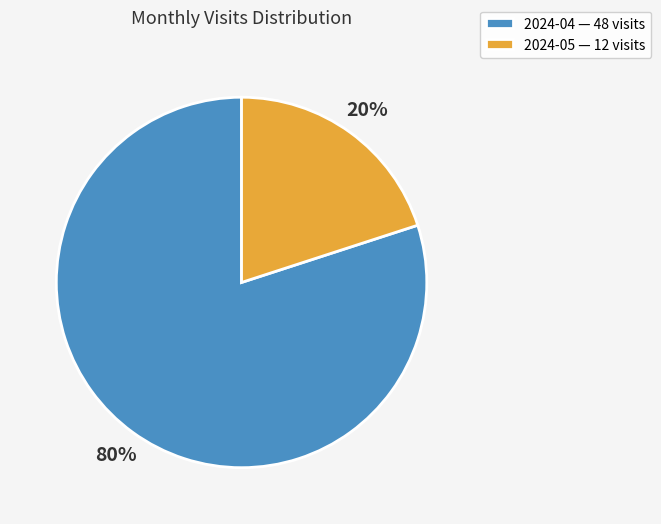

Combined, do 2024-05 and 2024-04 account for over 50%?

Yes